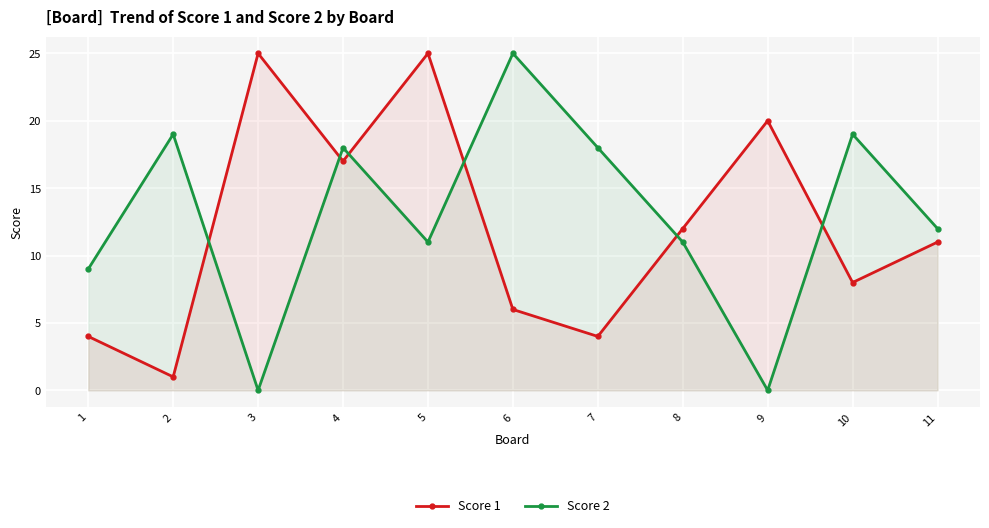

At 2, list the series in order from largest to smallest.

Score 2, Score 1